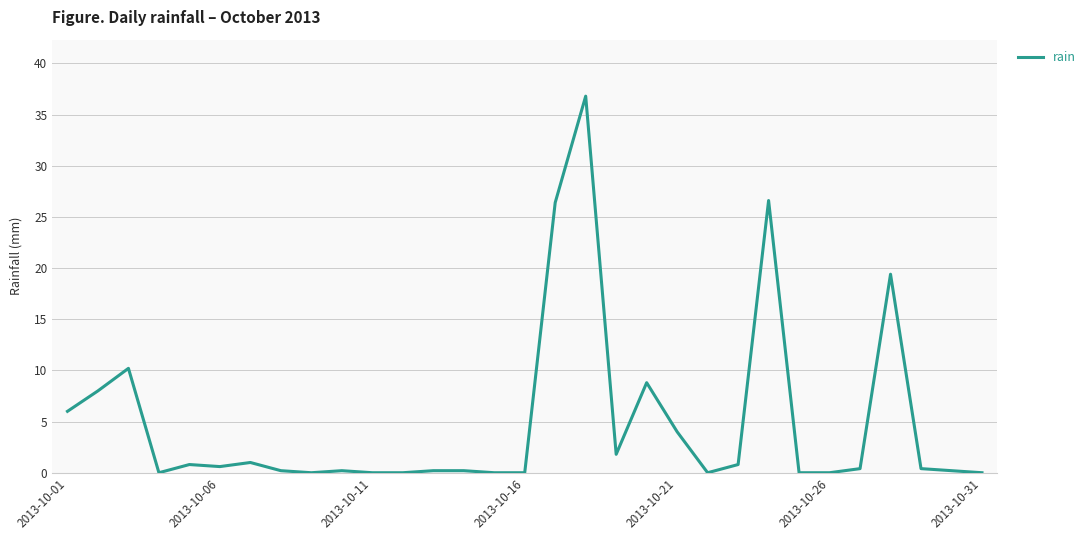

What is the difference between the maximum and minimum values?

36.8